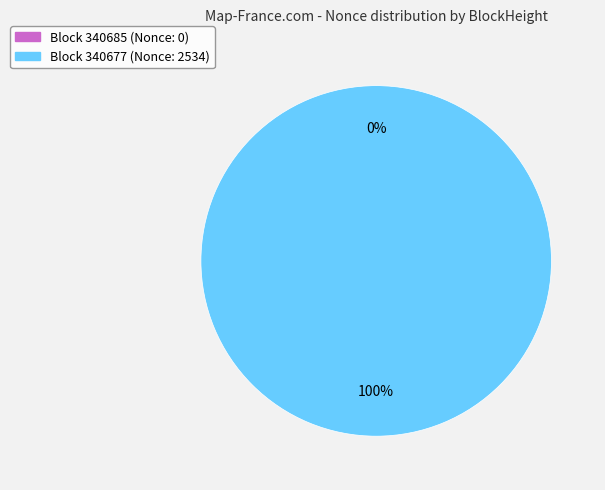

Which has a higher value, 340677 or 340685?

340677